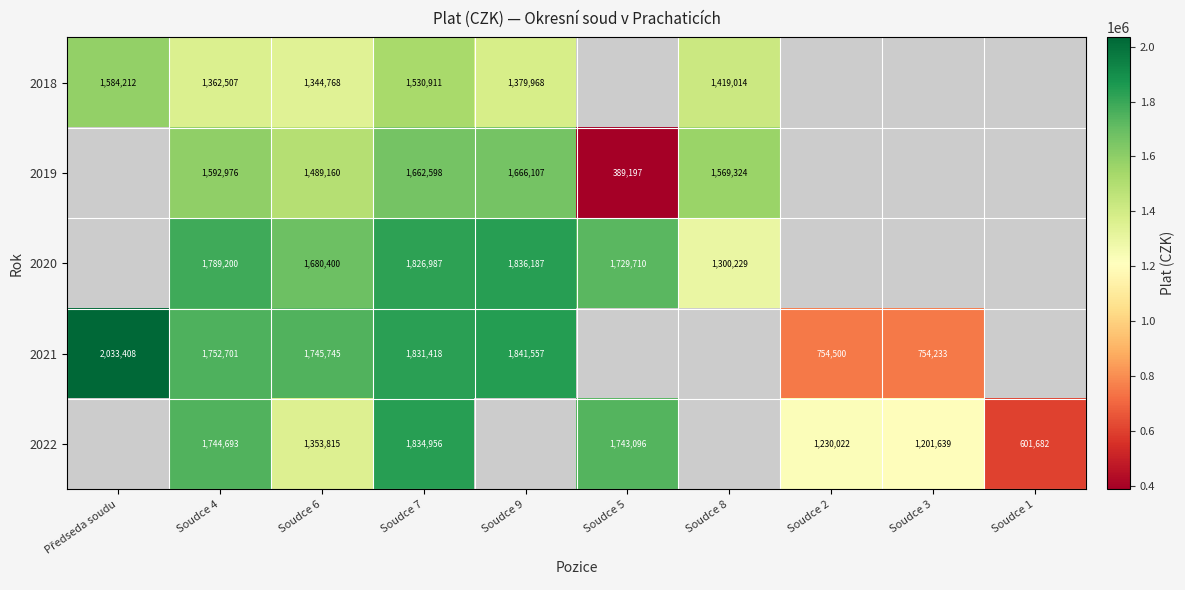

The value of 2020 at Soudce 9 is 2649740. True or false?

False